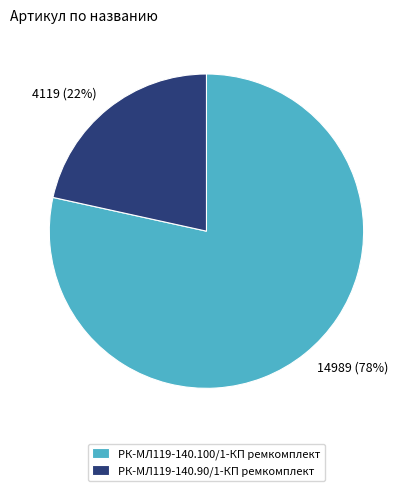

Between РК-МЛ119-140.100/1-КП ремкомплект and РК-МЛ119-140.90/1-КП ремкомплект, which is larger?

РК-МЛ119-140.100/1-КП ремкомплект